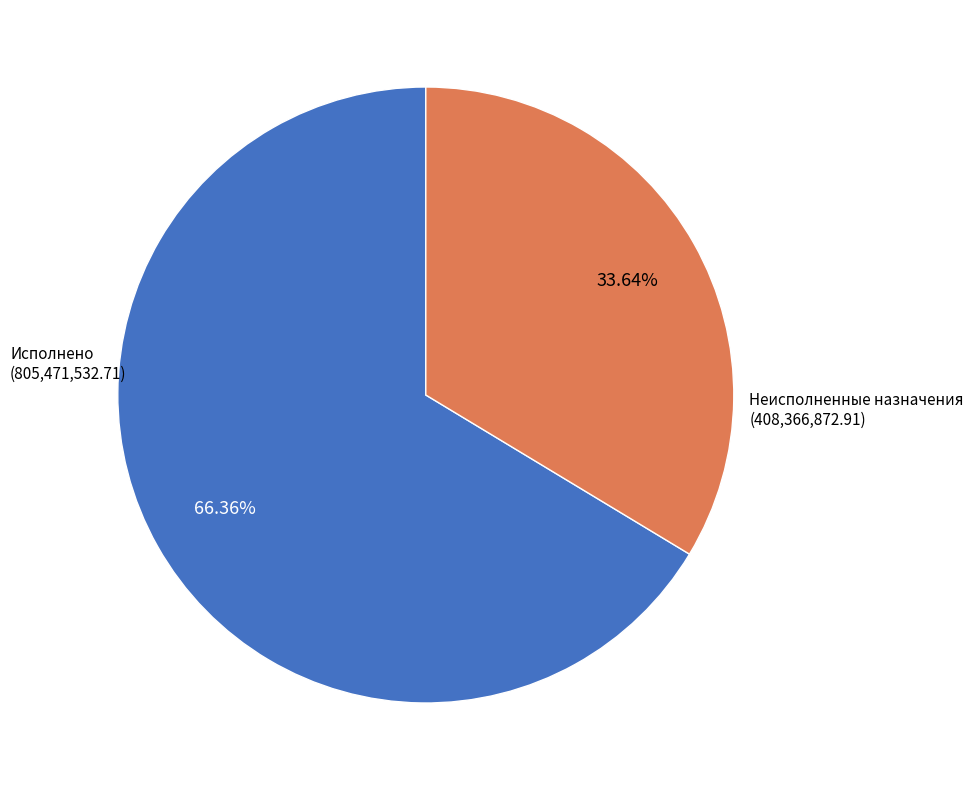

Approximately how many times larger is the value at Неисполненные назначения compared to Исполнено?

0.5